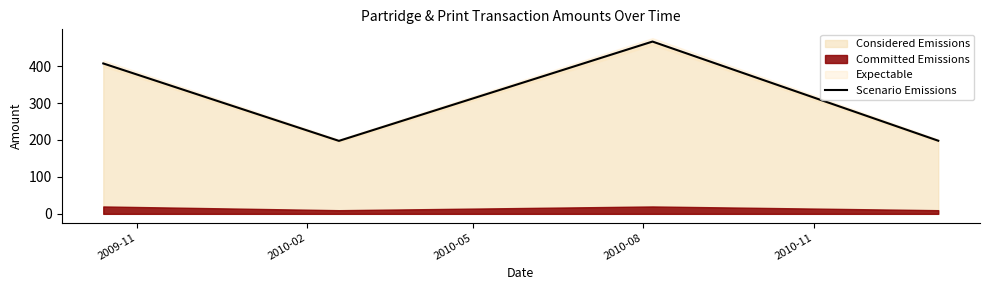

What is the greatest value displayed?

466.5